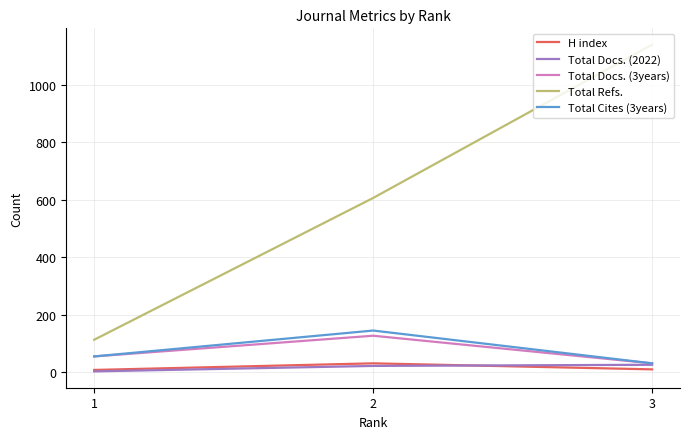

The value of Total Docs. (3years) at 2 is 127. True or false?

True